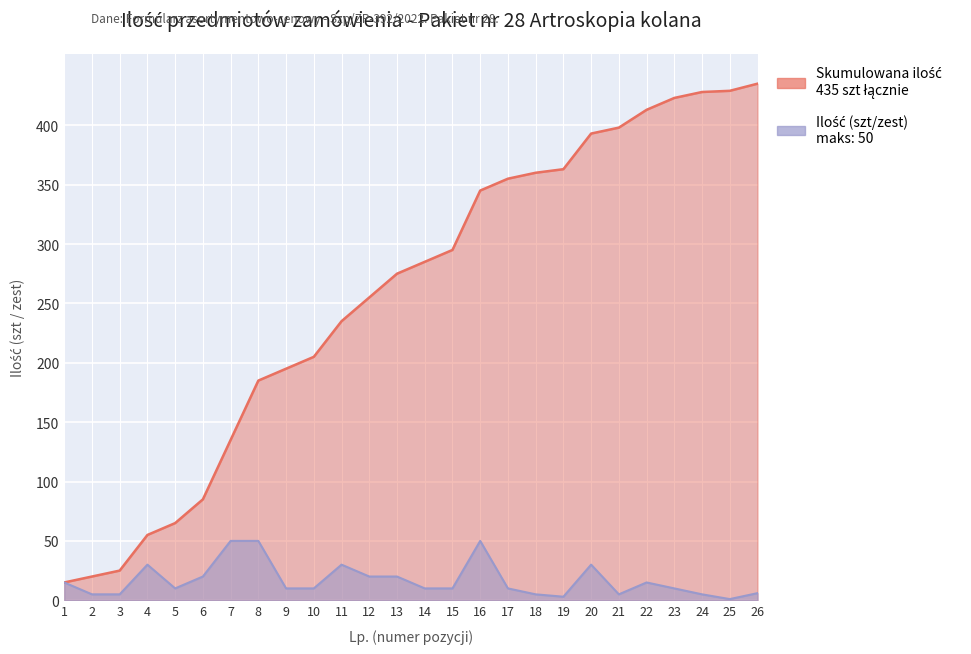

What is the sum of the Ilość (szt/zest) values at 18 and 7?

55